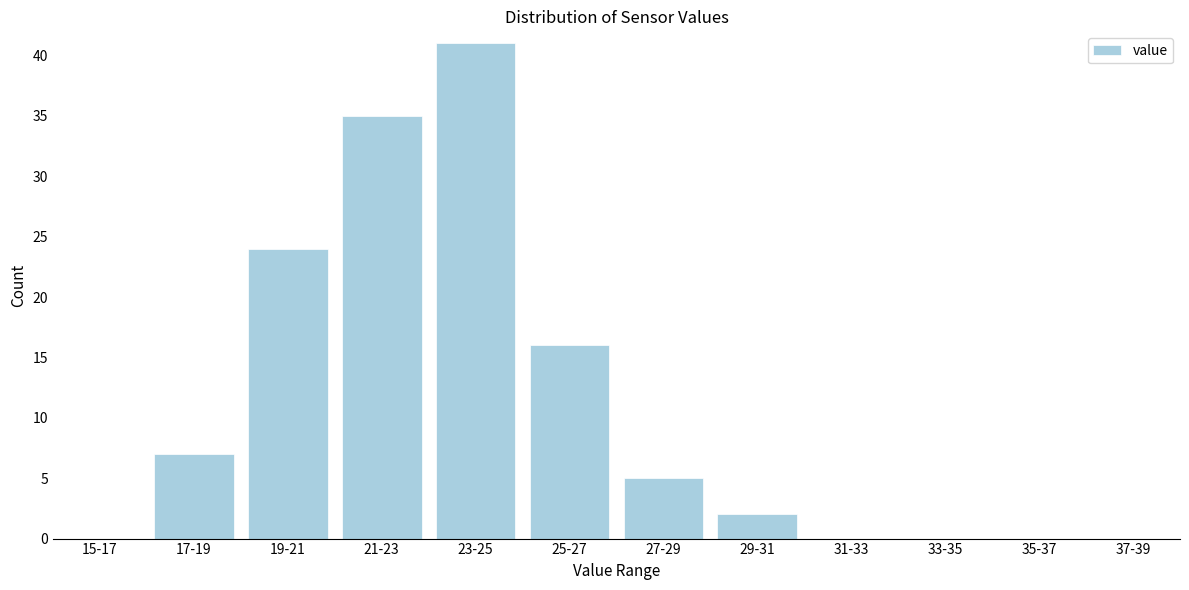

Reading right to left, extract all data points from this chart.

37-39=0	35-37=0	33-35=0	31-33=0	29-31=2	27-29=5	25-27=16	23-25=41	21-23=35	19-21=24	17-19=7	15-17=0